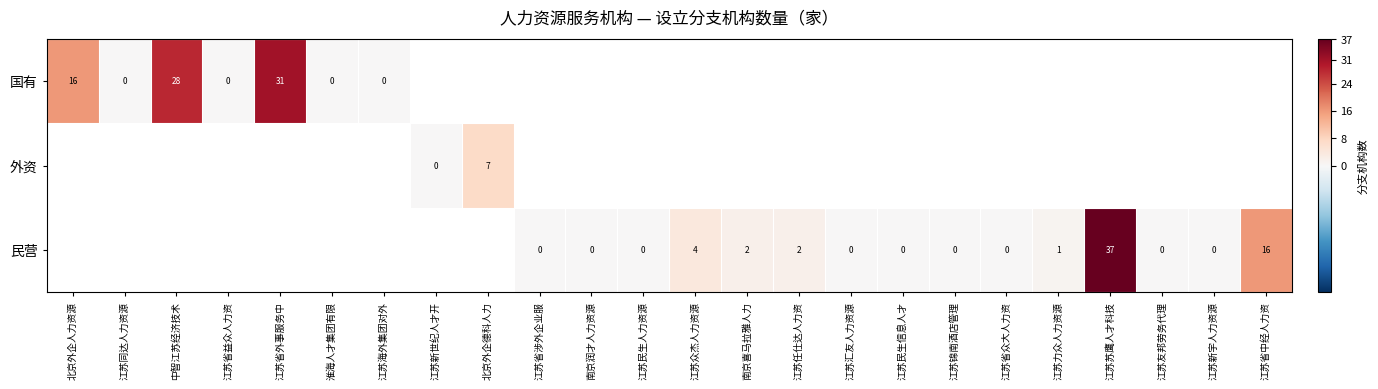

Which has a higher value, 江苏海外集团对外 or 北京外企人力资源?

北京外企人力资源